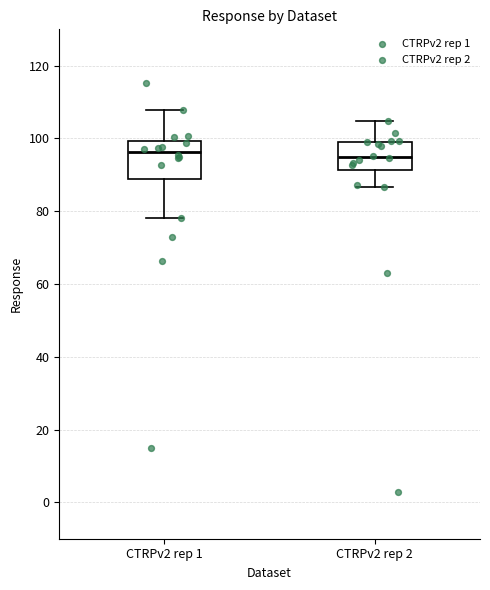

Reading left to right, read every box against the y-axis: the position of its median line, the range the box covers, and the ends of its whiskers. The values are not printed on the chart, so give them approximately, as read against the axis.

CTRPv2 rep 1: median 96, box 88 to 100, whiskers 78 to 108
CTRPv2 rep 2: median 94, box 92 to 100, whiskers 86 to 104